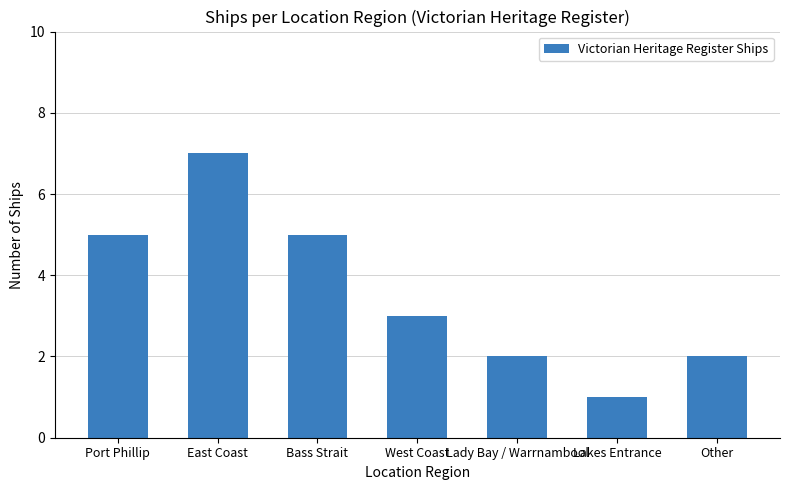

What is the ratio of the value at Bass Strait to the value at West Coast?

1.7